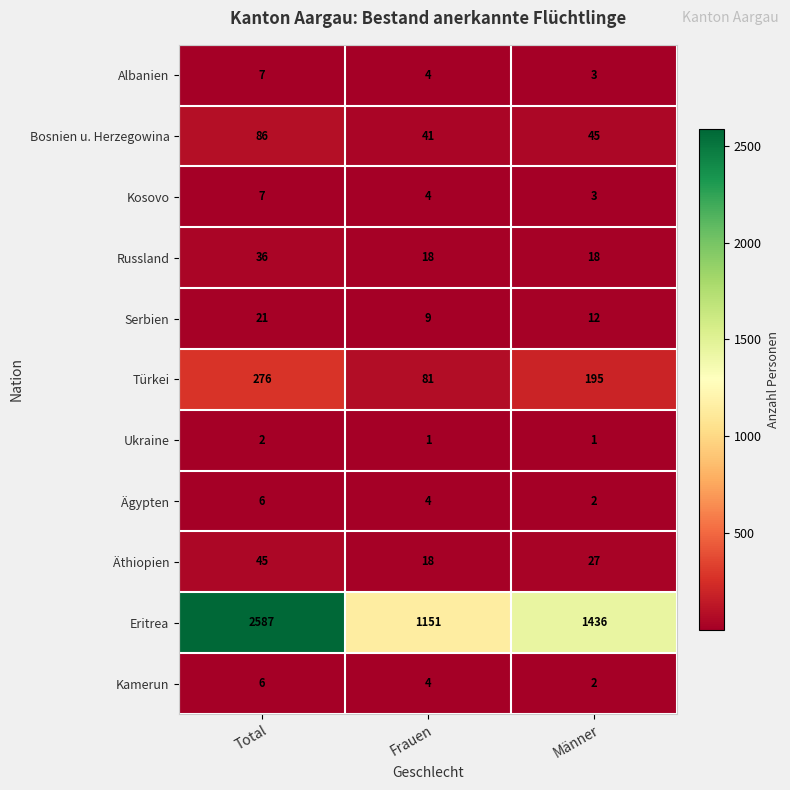

Rank the categories by Bosnien u. Herzegowina value from highest to lowest.

Total, Männer, Frauen